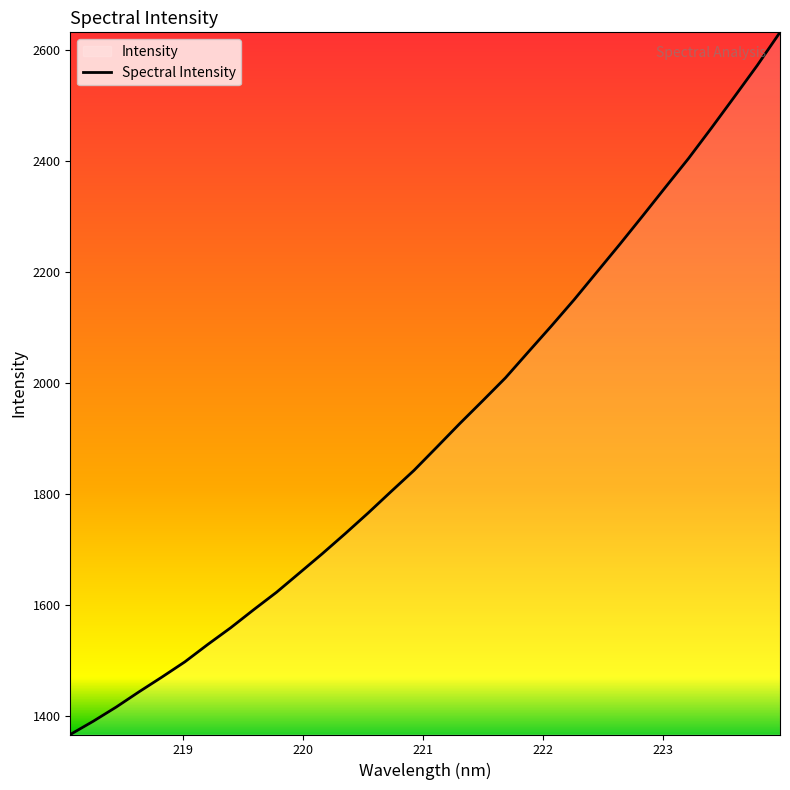

True or false: the data has more than 0 interior local peaks.

False